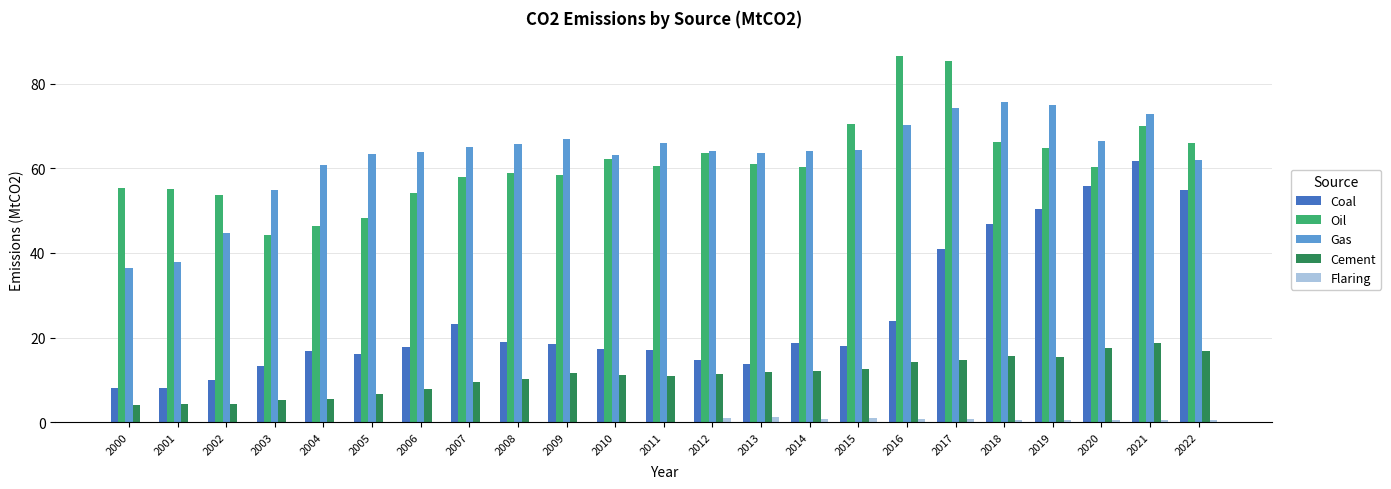

The Gas series shows 41.7 at 2016. True or false?

False